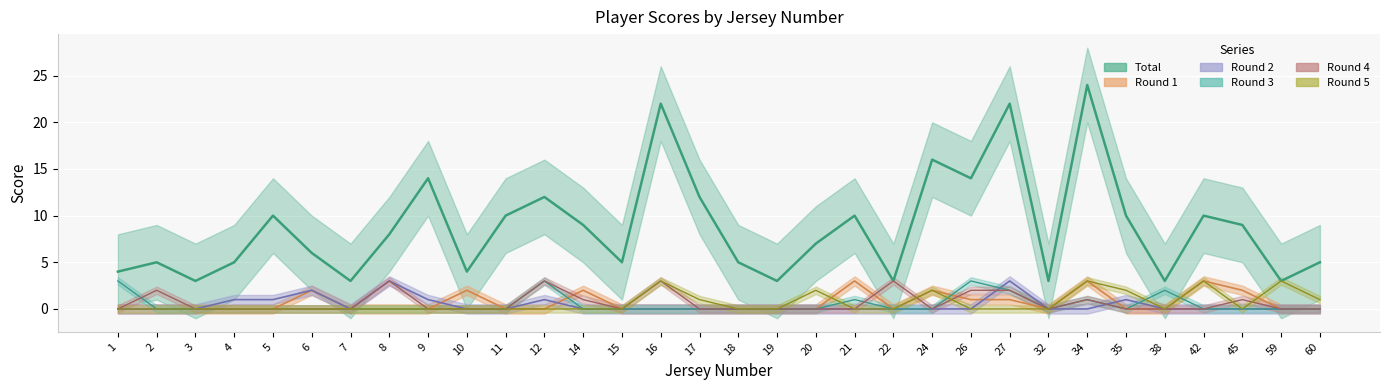

What is the average value of the Round 1 series?

1